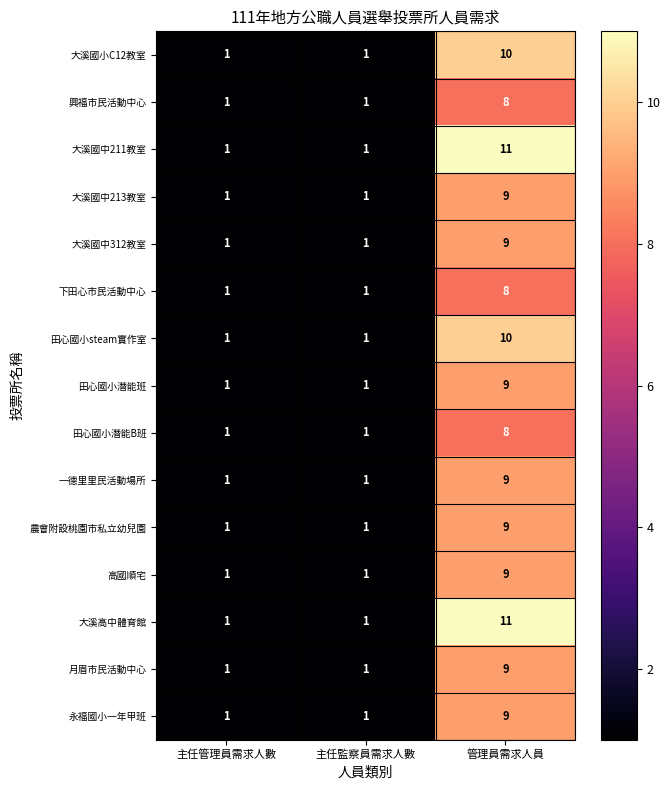

What is the average value of the 田心國小潛能班 series?

4